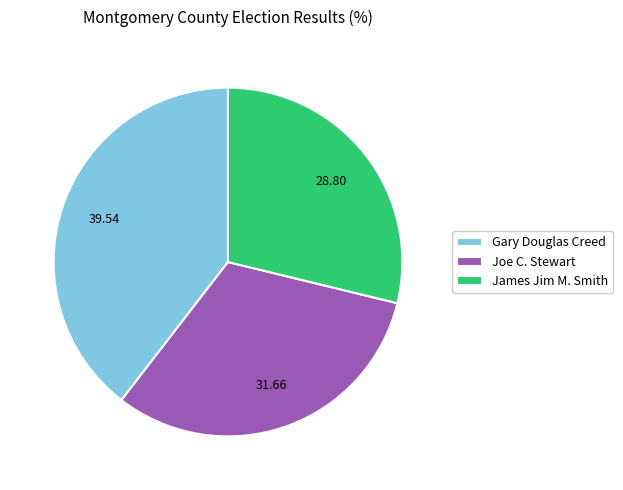

The James Jim M. Smith slice represents 34% of the pie. True or false?

False